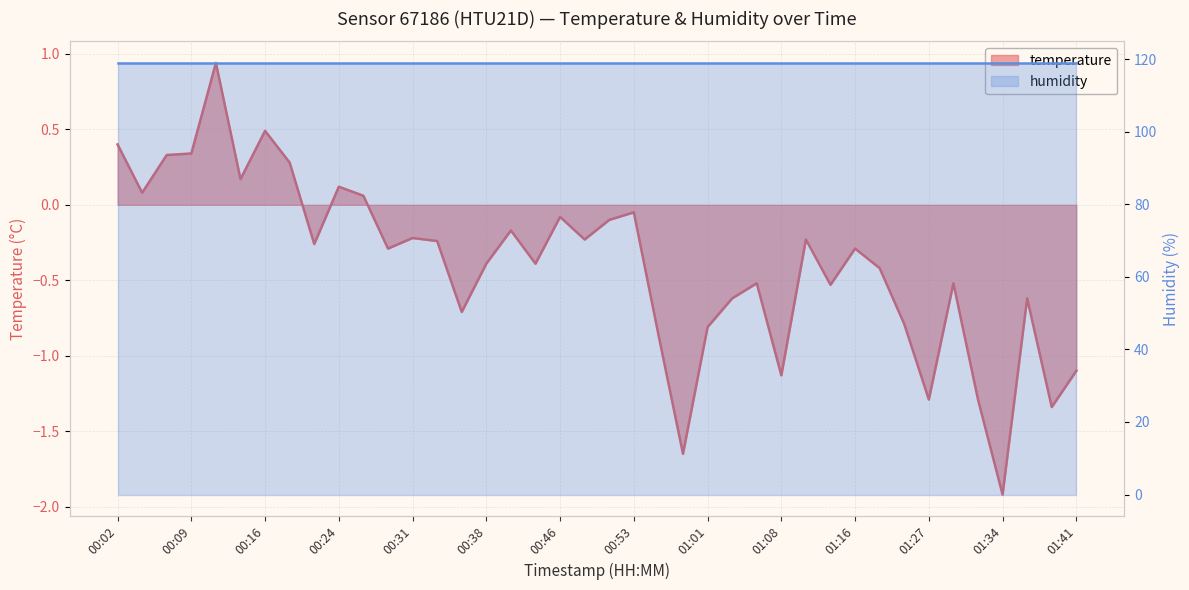

The chart shows a value of -0.1 at 00:53. True or false?

False